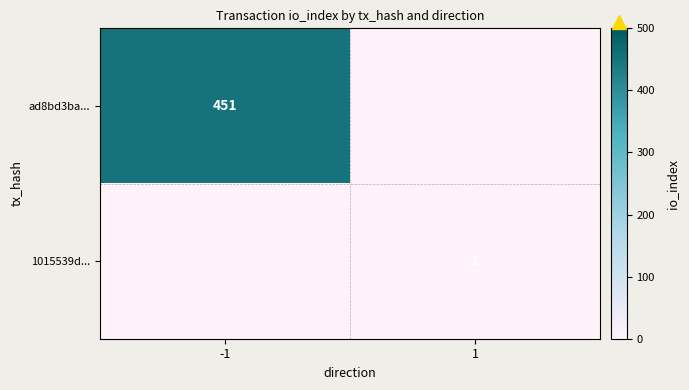

Is it true that 1015539d... equals 1 at 1?

True